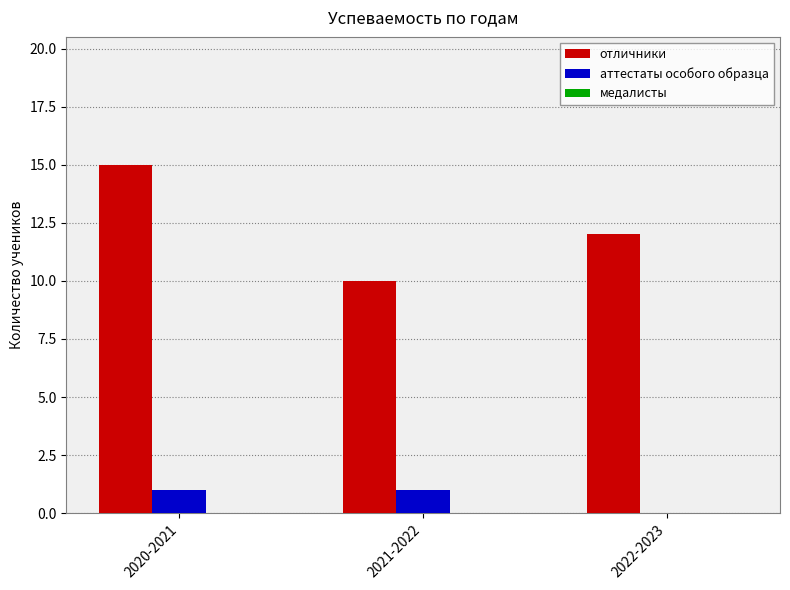

Which series has the largest range (max minus min)?

отличники